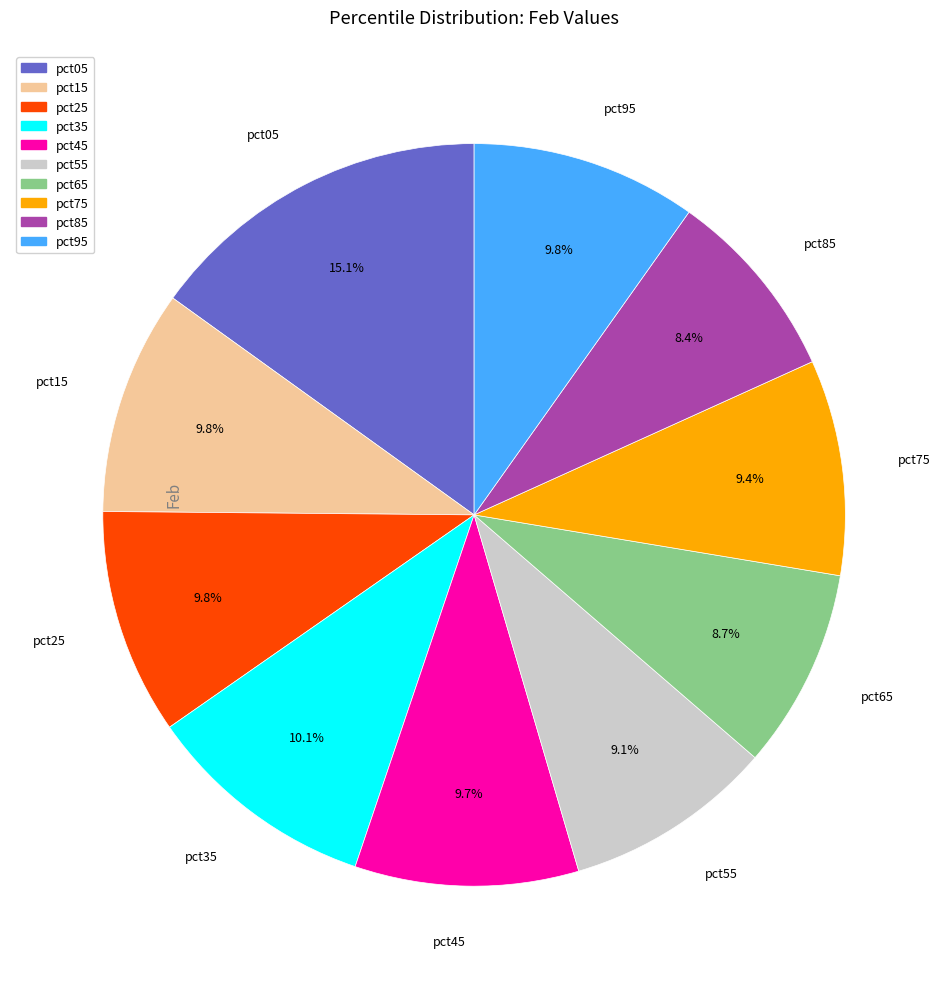

Is there any slice that represents more than half of the pie?

No